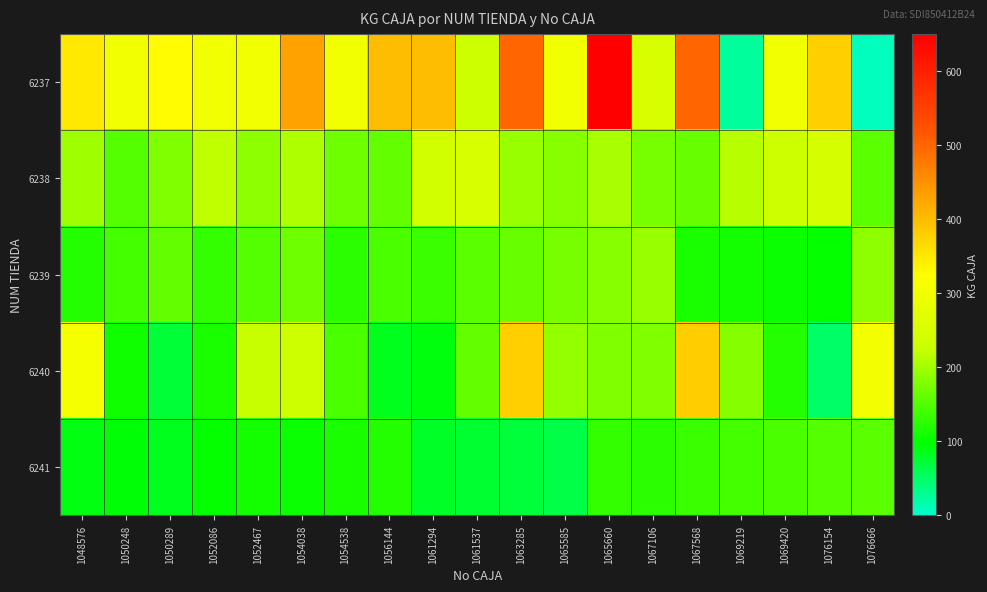

Reading right to left, transcribe all the data shown in this chart.

6237: 1076666=10	1076154=380	1069420=300	1069219=25	1067568=500	1067106=250	1065660=650	1065585=300	1063285=500	1061537=230	1061294=400	1056144=400	1054538=300	1054038=430	1052467=300	1052086=300	1050289=330	1050248=300	1048576=350
6238: 1076666=155	1076154=245	1069420=230	1069219=215	1067568=165	1067106=175	1065660=205	1065585=185	1063285=195	1061537=250	1061294=240	1056144=160	1054538=170	1054038=210	1052467=190	1052086=220	1050289=180	1050248=150	1048576=200
6239: 1076666=190	1076154=100	1069420=105	1069219=110	1067568=115	1067106=195	1065660=185	1065585=175	1063285=165	1061537=155	1061294=135	1056144=145	1054538=125	1054038=170	1052467=150	1052086=130	1050289=160	1050248=140	1048576=120
6240: 1076666=304	1076154=50	1069420=120	1069219=182	1067568=382	1067106=180	1065660=180	1065585=192	1063285=380	1061537=160	1061294=92	1056144=85	1054538=145	1054038=232	1052467=225	1052086=115	1050289=73	1050248=108	1048576=305
6241: 1076666=155	1076154=150	1069420=145	1069219=140	1067568=135	1067106=125	1065660=130	1065585=65	1063285=70	1061537=75	1061294=80	1056144=120	1054538=115	1054038=105	1052467=110	1052086=100	1050289=85	1050248=95	1048576=90